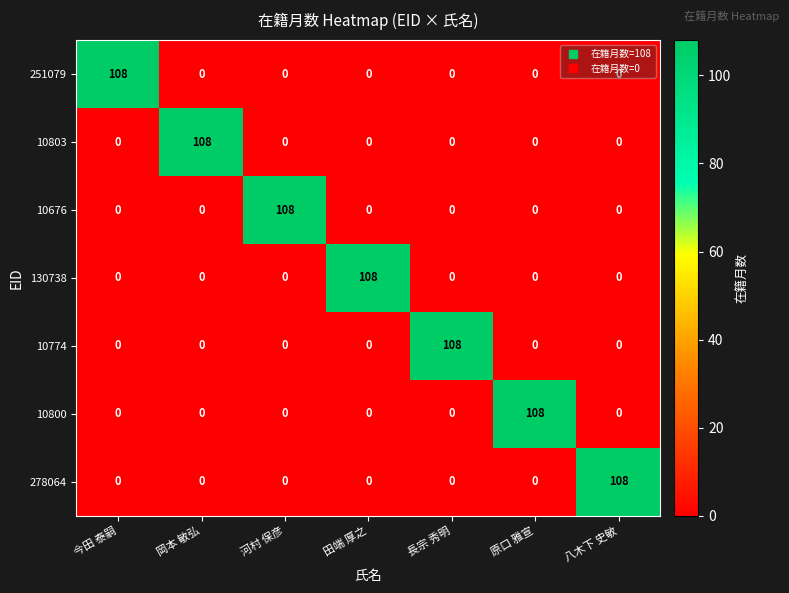

At how many categories does at least one series exceed 99?

7